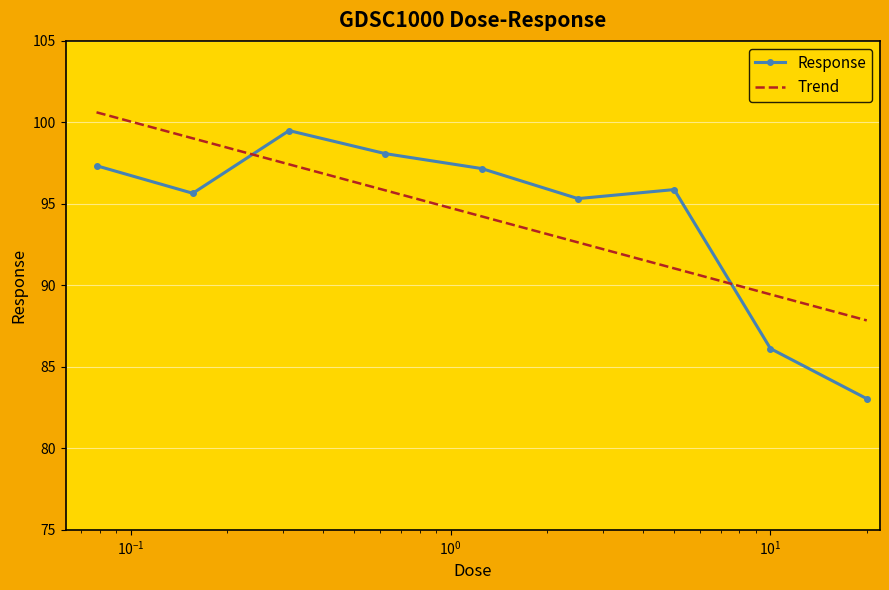

What is the difference between the maximum and minimum values in the Trend series?

12.8